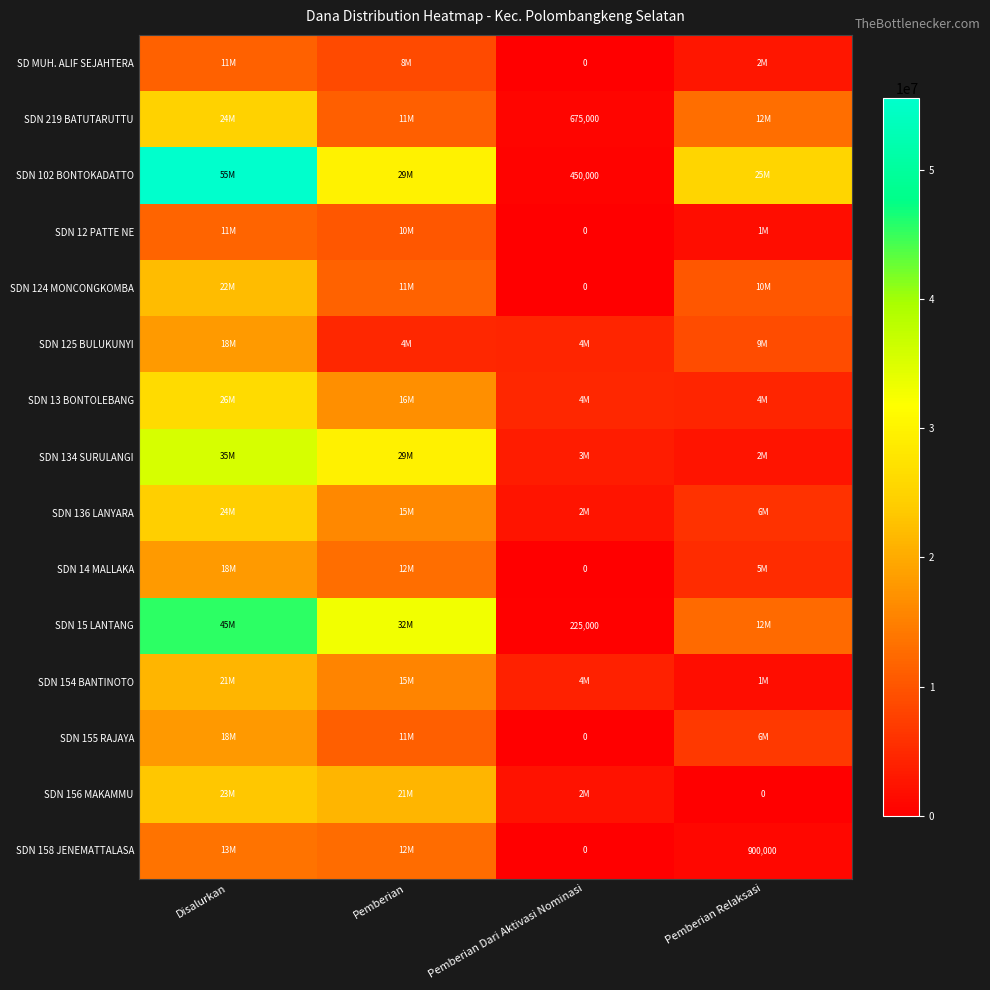

At which category is the sum across all series the highest?

Disalurkan